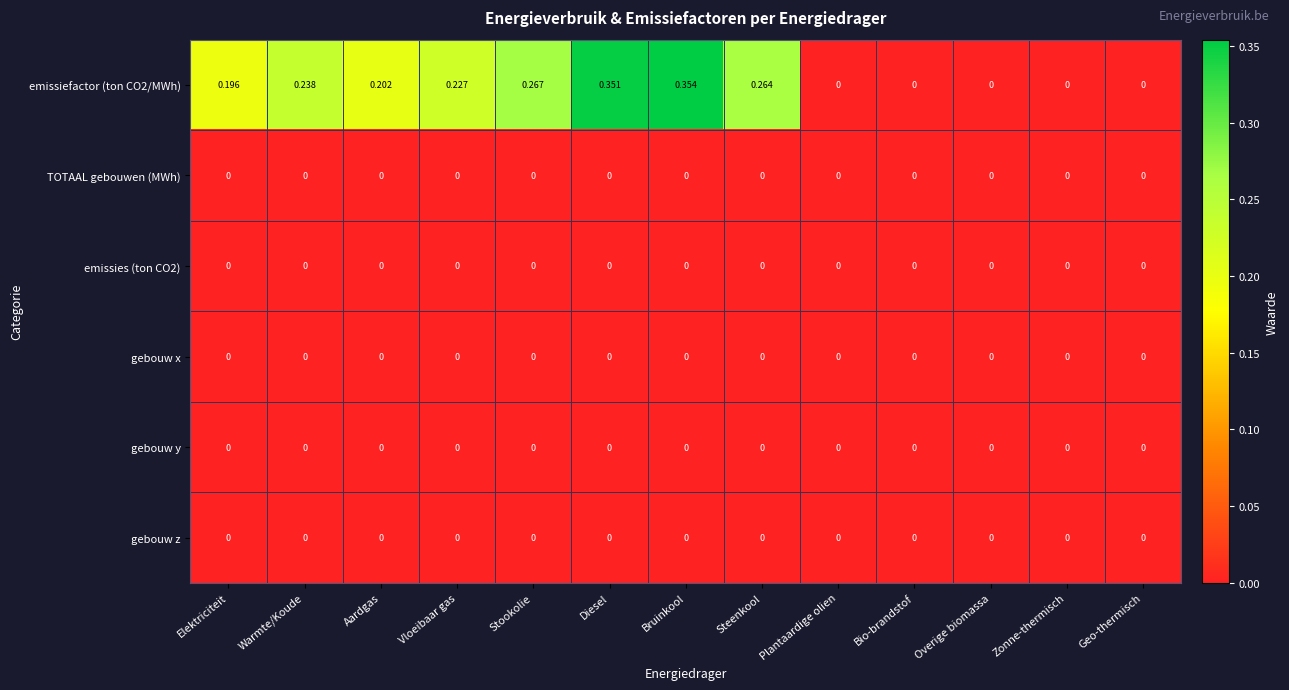

How many series are shown in this chart?

6